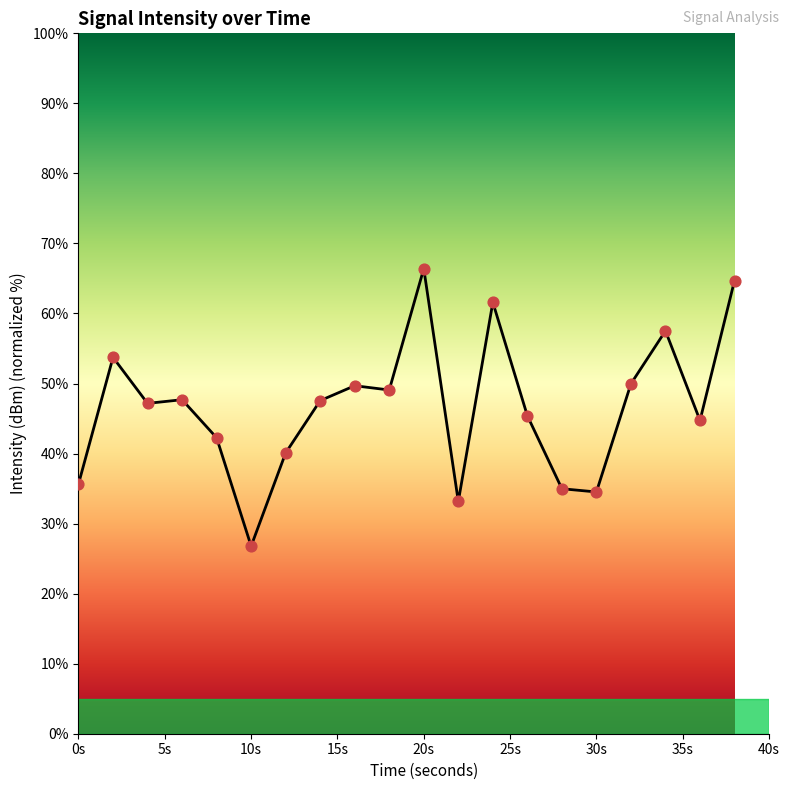

What is the difference between the maximum and minimum values?

39.6